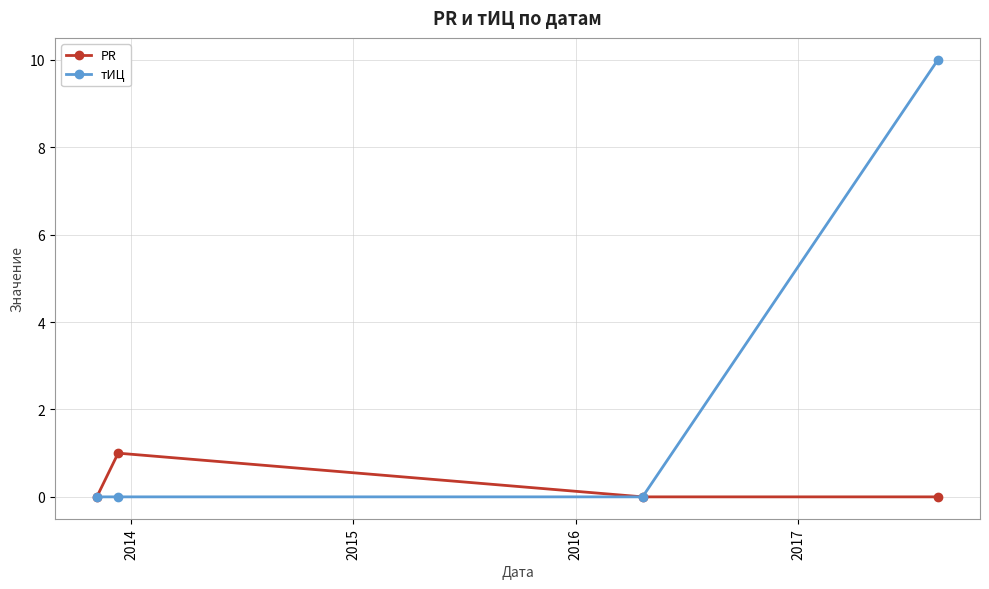

Reading right to left, list all the values displayed in this chart.

PR: 0	0	1	0
тИЦ: 10	0	0	0